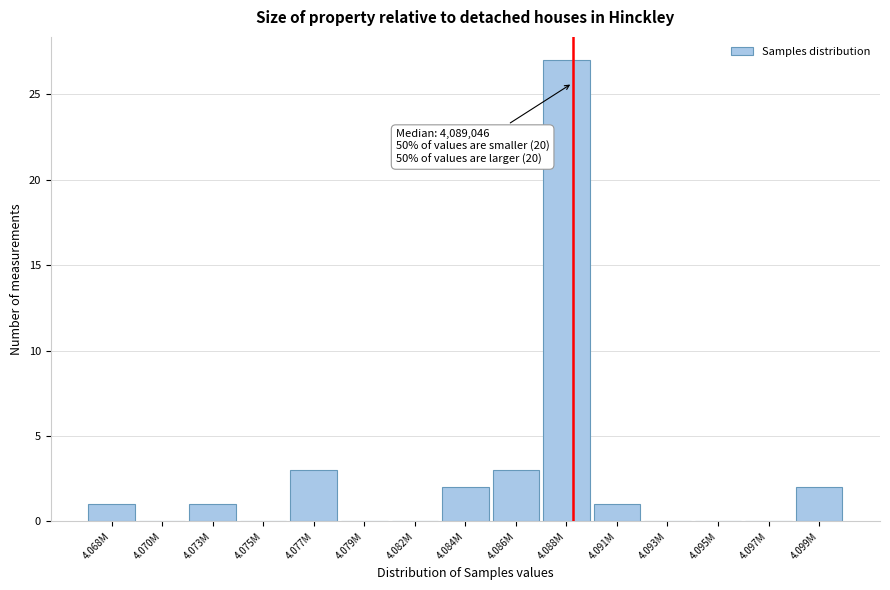

Reading left to right, list all the values displayed in this chart.

4.068M=1	4.070M=0	4.073M=1	4.075M=0	4.077M=3	4.079M=0	4.082M=0	4.084M=2	4.086M=3	4.088M=27	4.091M=1	4.093M=0	4.095M=0	4.097M=0	4.099M=2